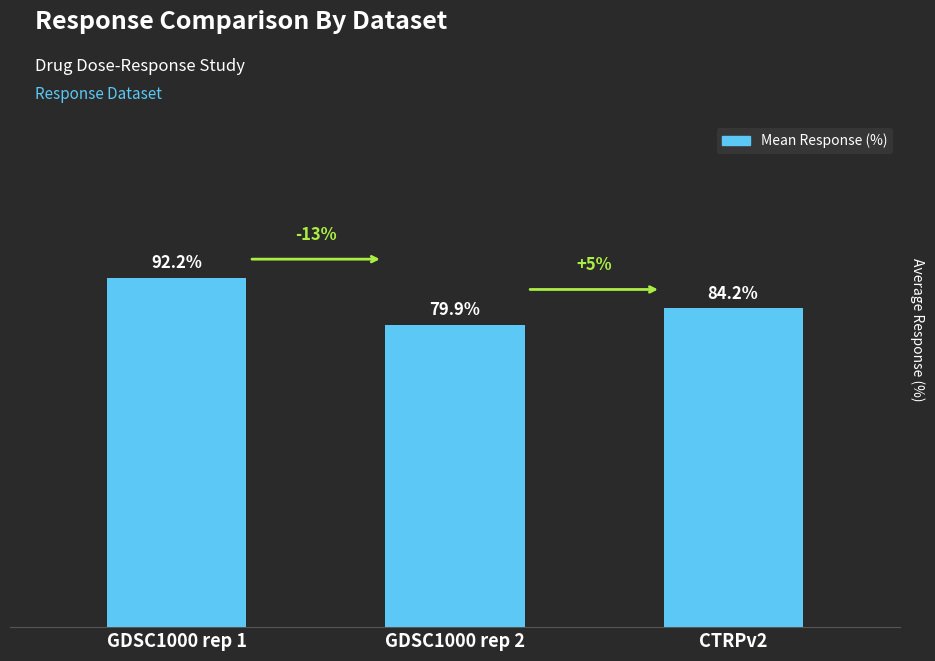

At which label is the value closest to 86?

CTRPv2